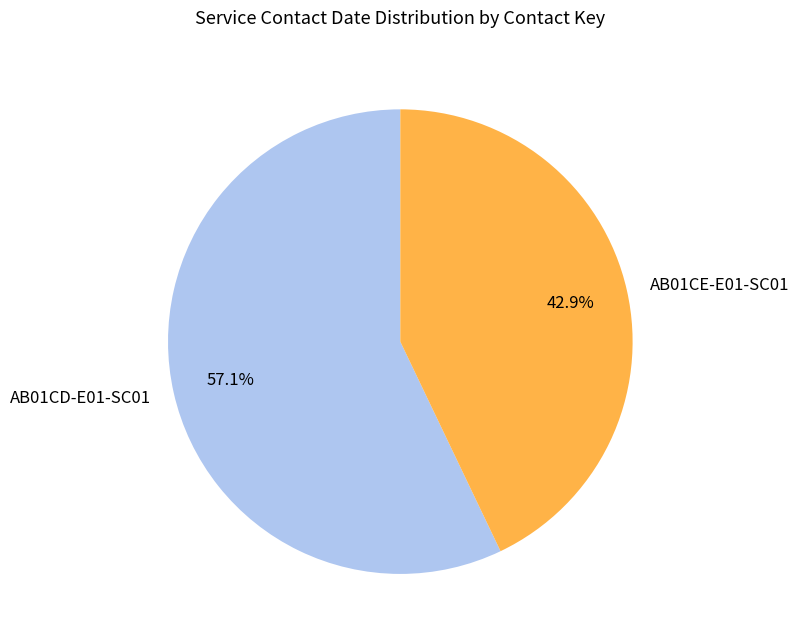

Which slice is the largest?

AB01CD-E01-SC01